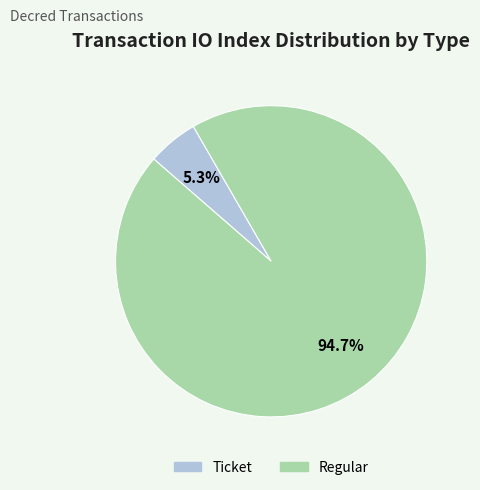

What percentage is the Regular slice, to the nearest percent?

95%